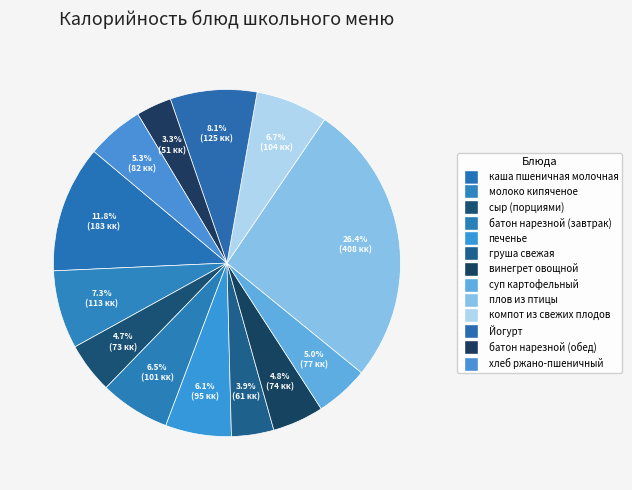

Count the number of slices in the pie.

13